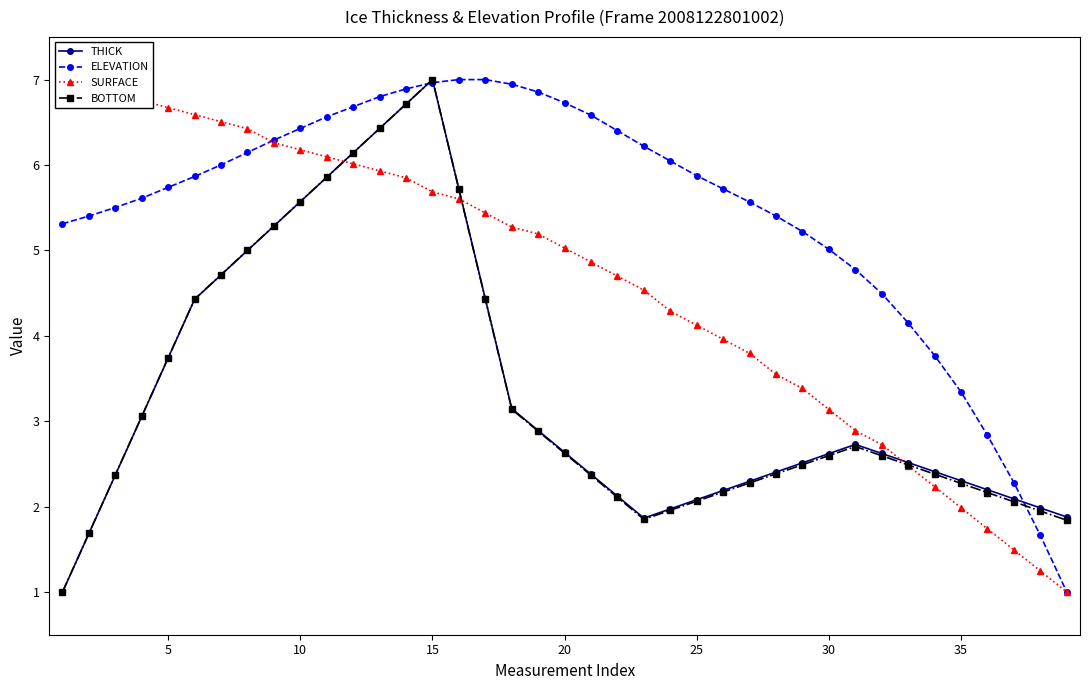

True or false: THICK and BOTTOM intersect in this chart.

True